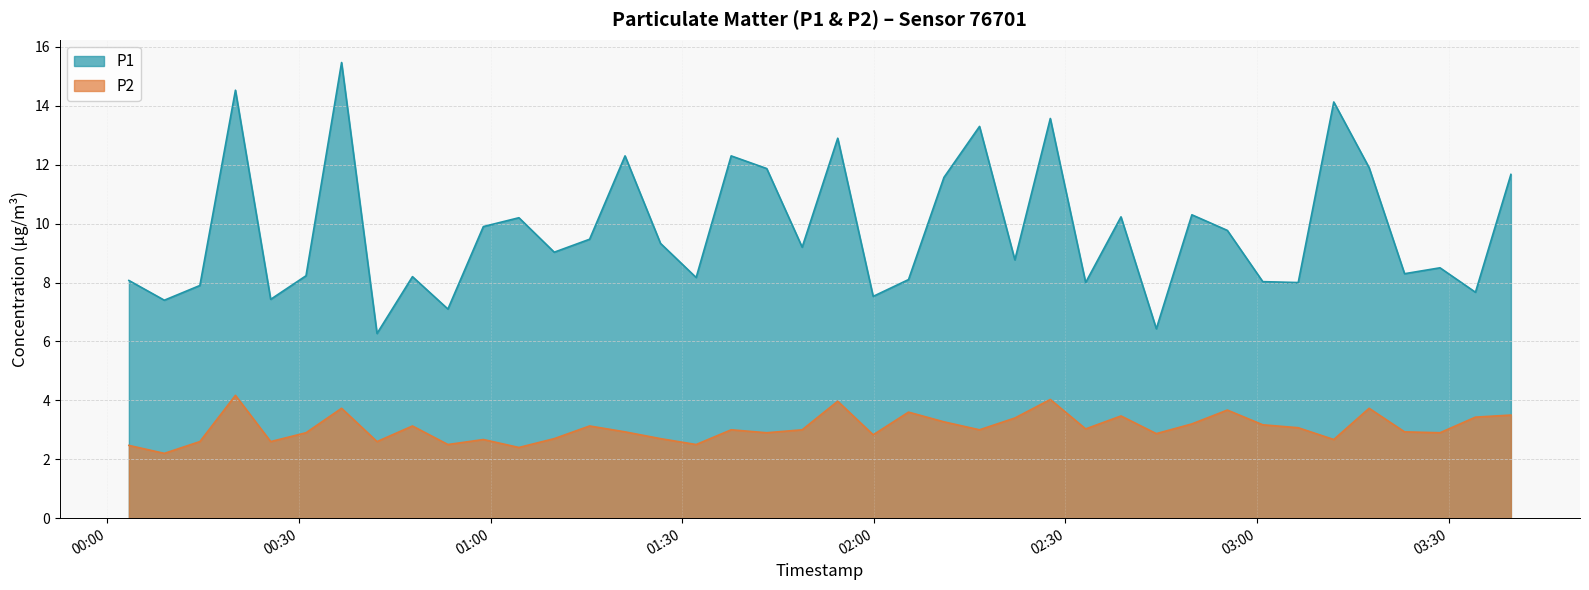

How many data points does each series have?

40